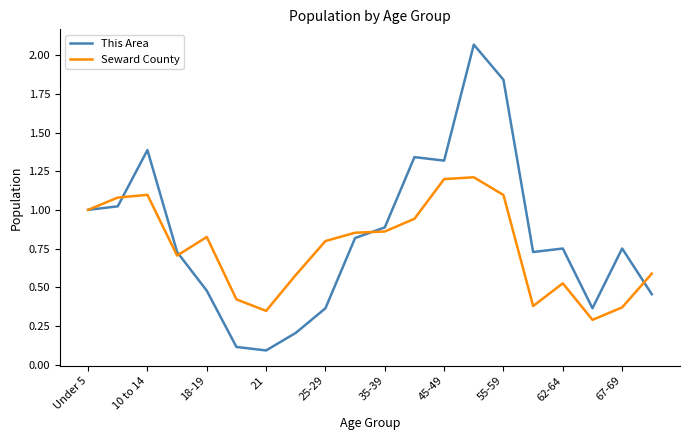

List the series in order of their peak value, lowest first.

Seward County, This Area